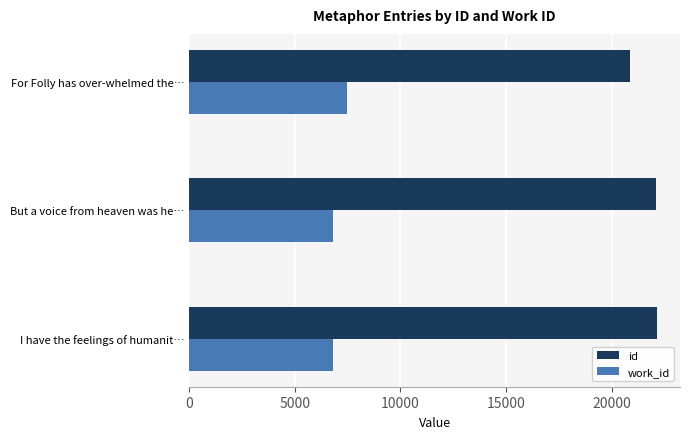

At which label does work_id reach its peak?

For Folly has over-whelmed the…